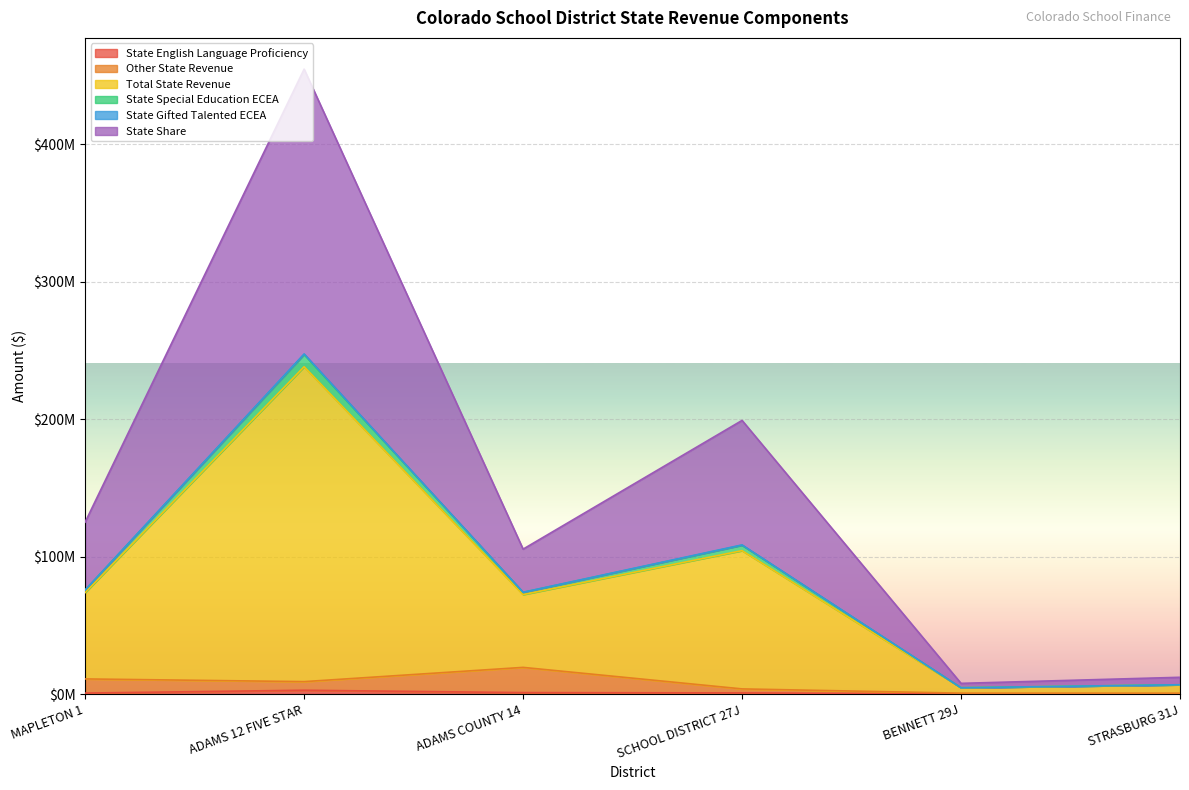

How many lines are shown in the chart?

6